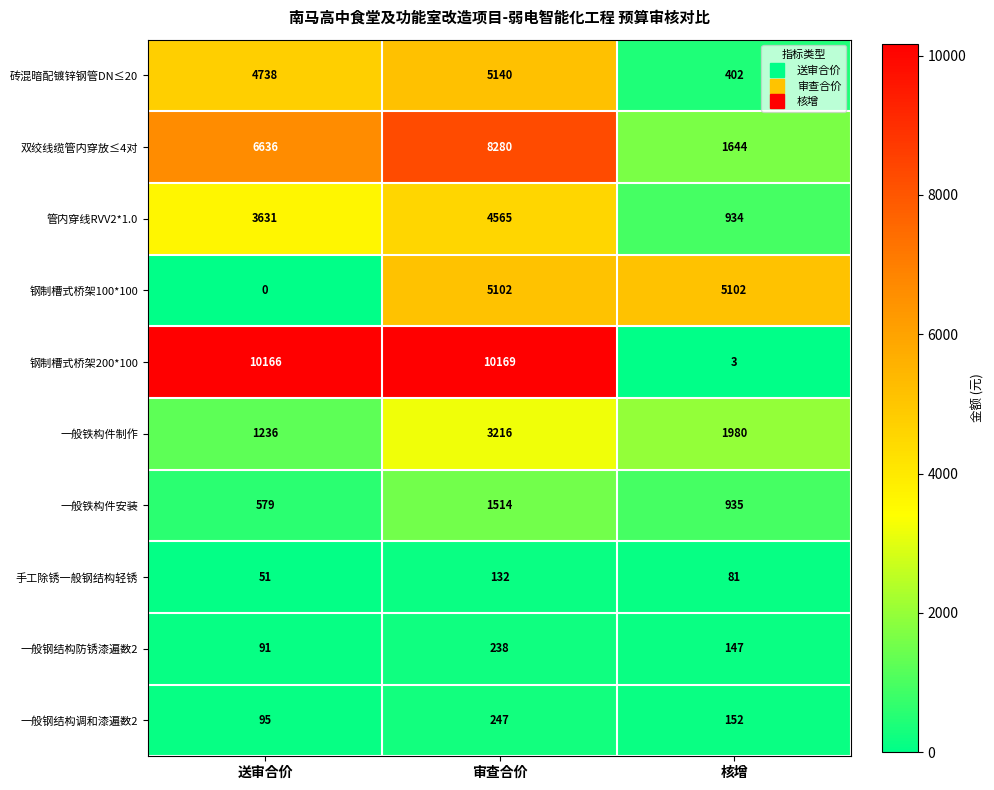

The 钢制槽式桥架200*100 series shows 10169 at 审查合价. True or false?

True